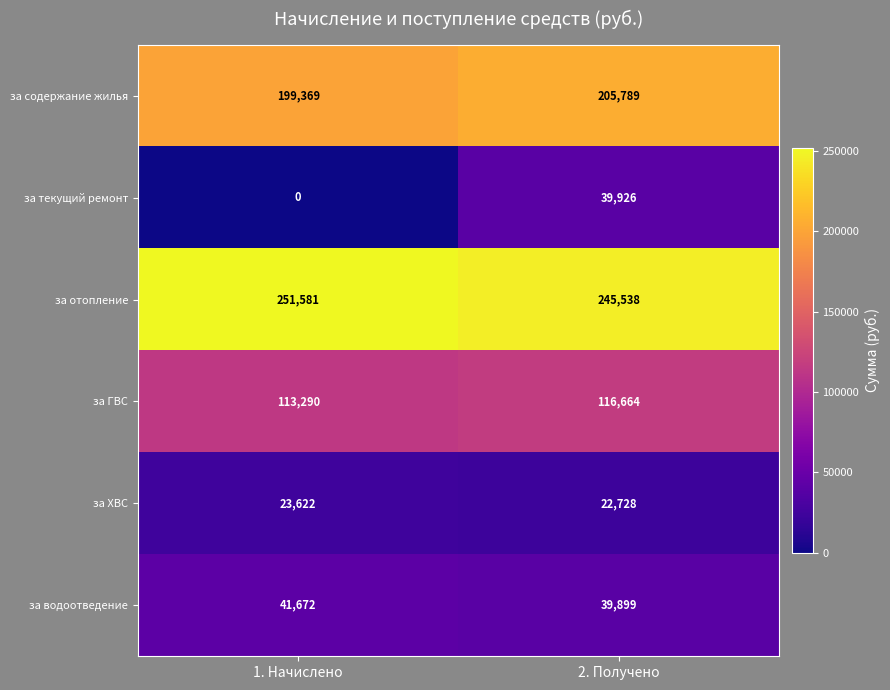

Rank the categories by за отопление value from lowest to highest.

2. Получено, 1. Начислено